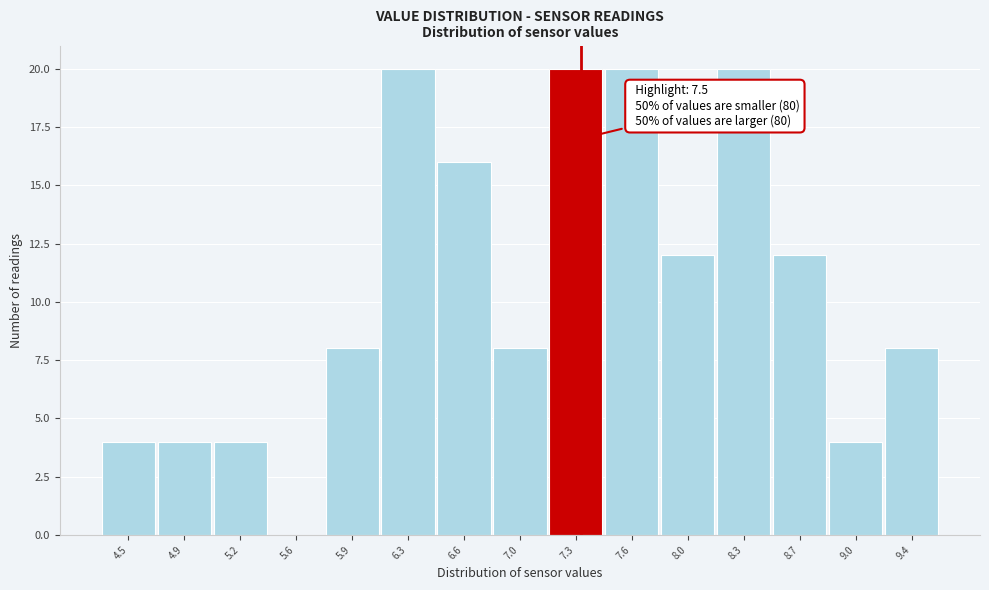

Reading right to left, what are all the values shown in this chart?

9.4=8	9.0=4	8.7=12	8.3=20	8.0=12	7.6=20	7.3=20	7.0=8	6.6=16	6.3=20	5.9=8	5.6=0	5.2=4	4.9=4	4.5=4